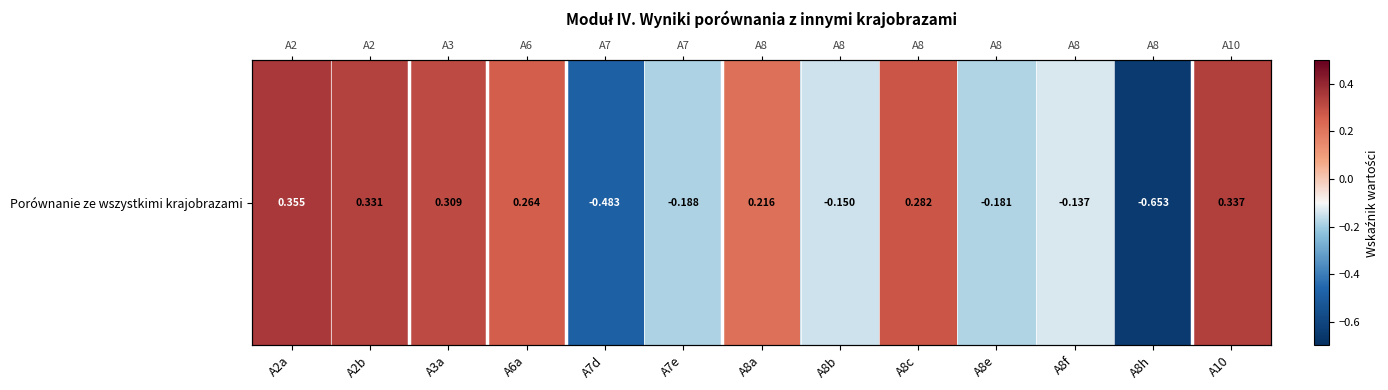

The chart shows a value of -0.1 at A8f. True or false?

True